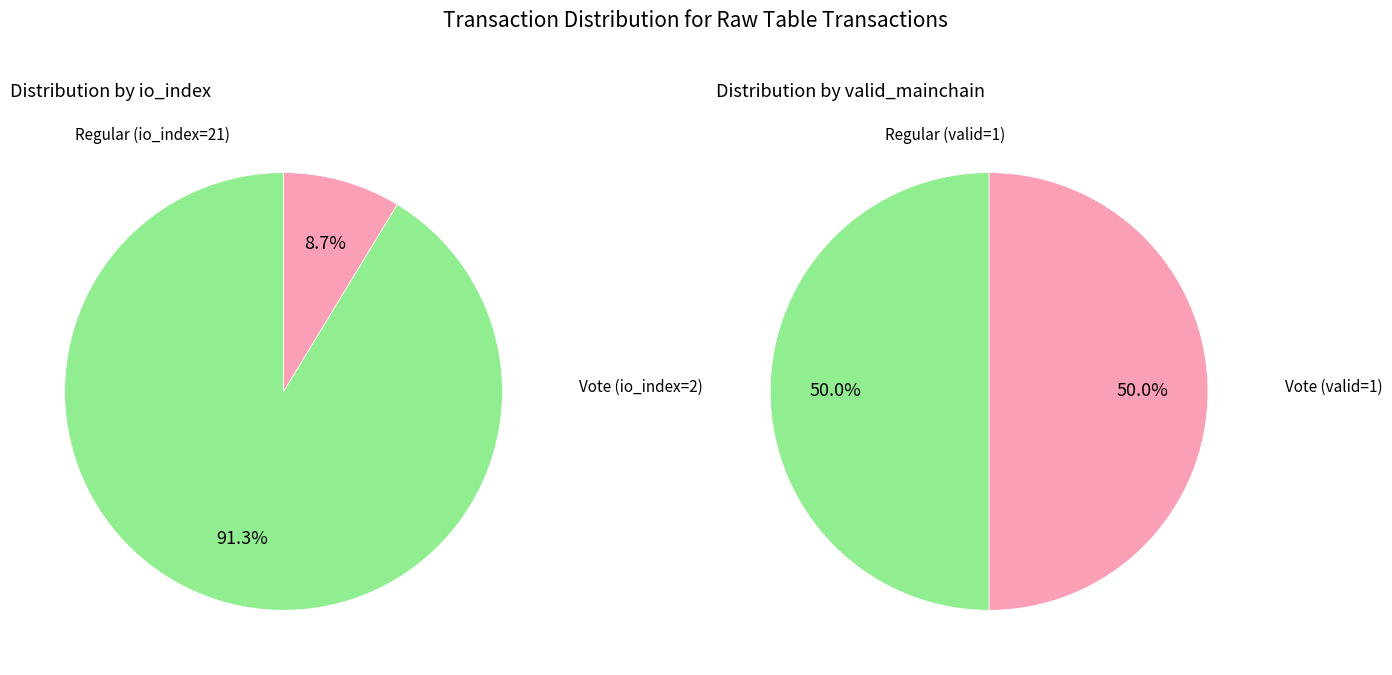

What is the total percentage of io_index and valid_mainchain?

100.0%